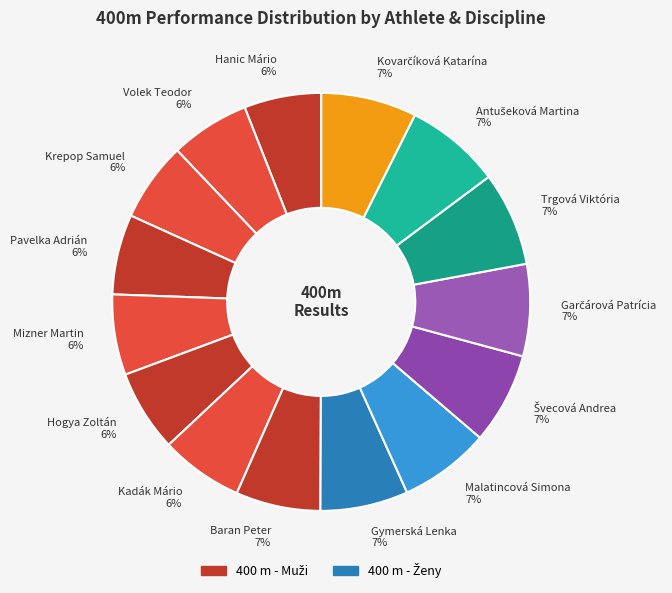

Do Gymerská Lenka and Kadák Mário together represent more than half of the pie?

No